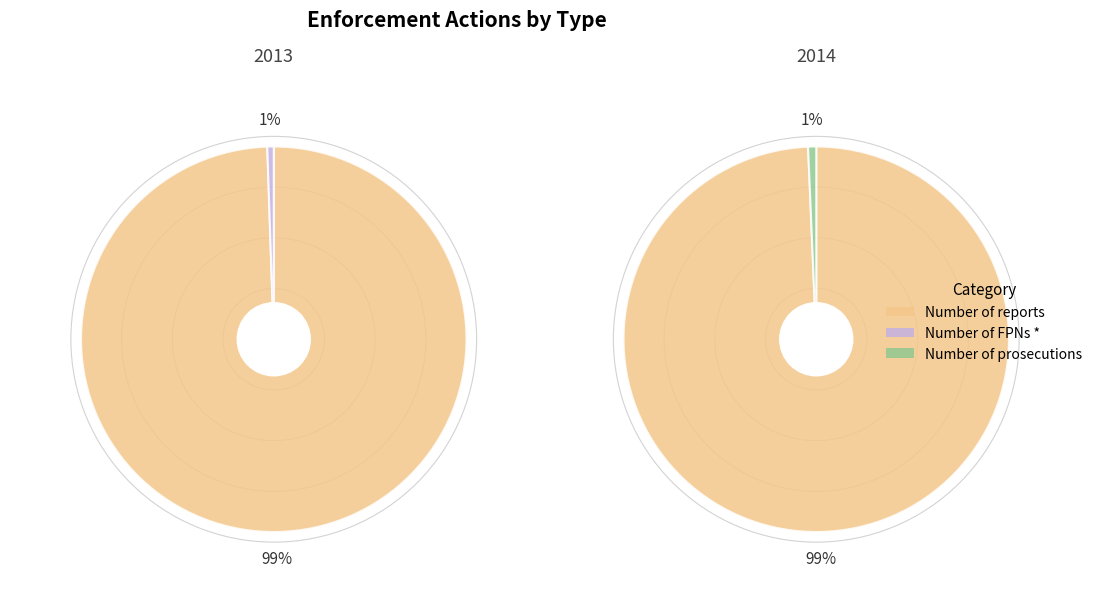

What percentage is the values_2014 slice, to the nearest percent?

1%